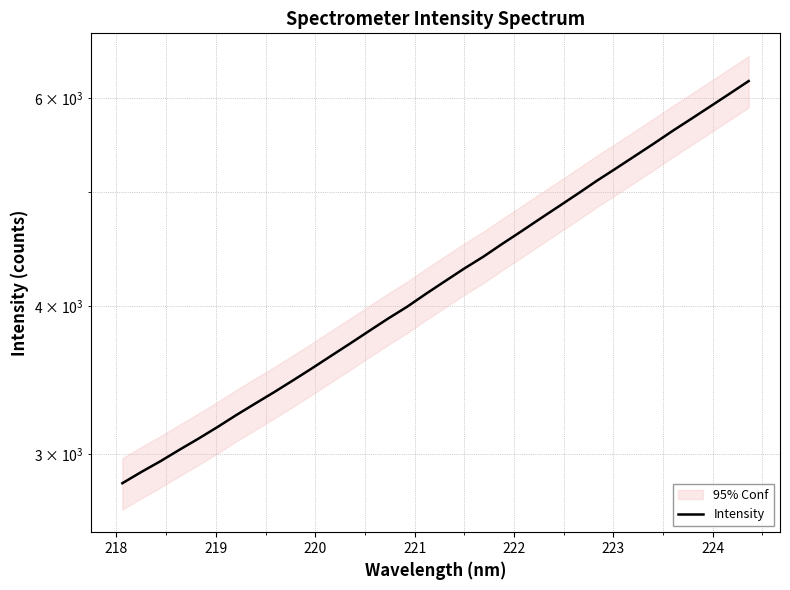

How many data points does each series have?

34